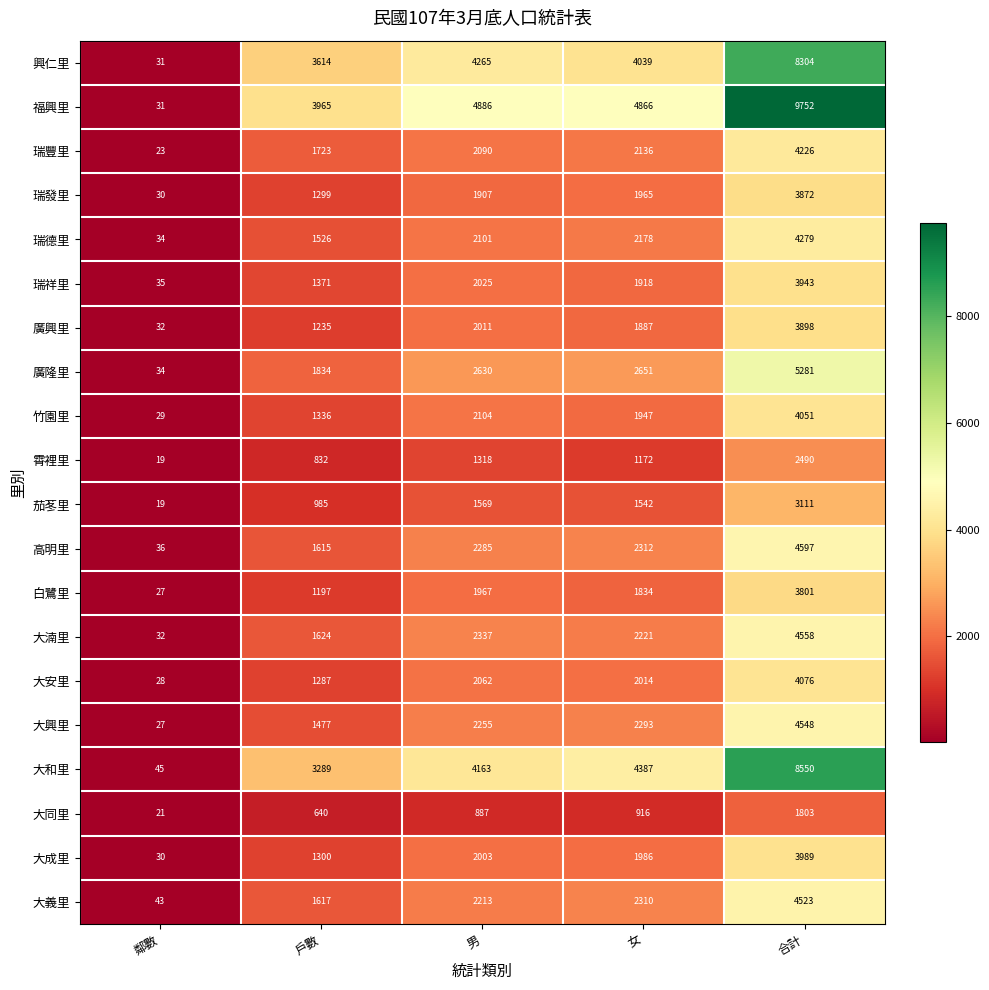

The value of 興仁里 at 女 is 6826. True or false?

False